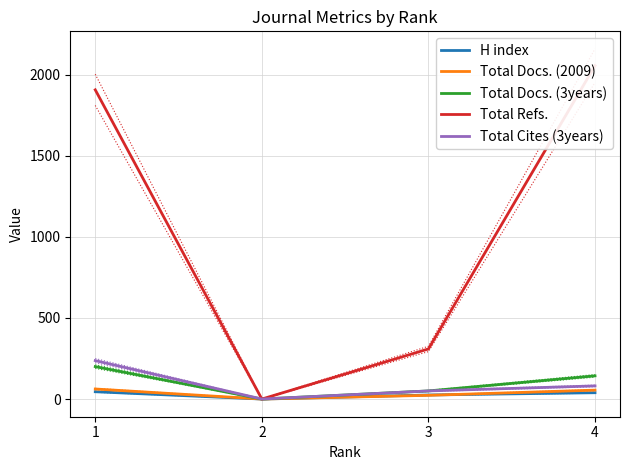

Which series has the widest spread of values?

Total Refs.